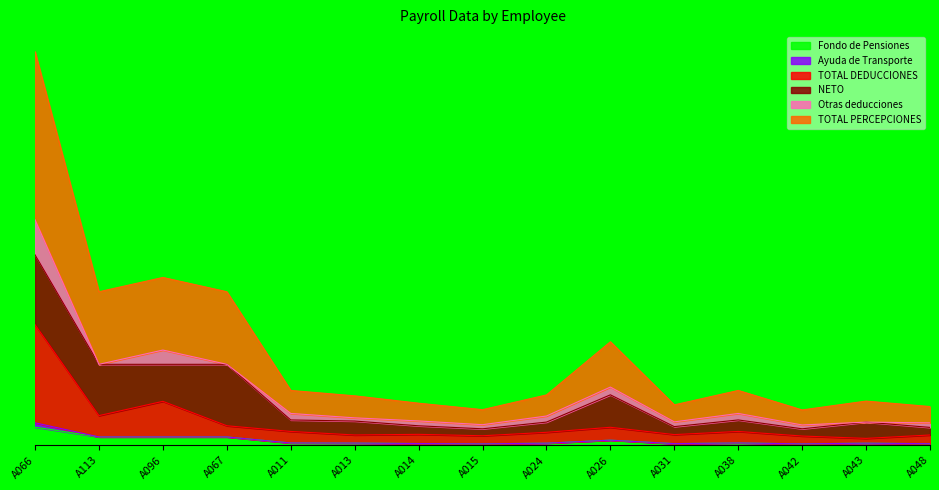

True or false: TOTAL PERCEPCIONES and TOTAL DEDUCCIONES cross at least once.

False